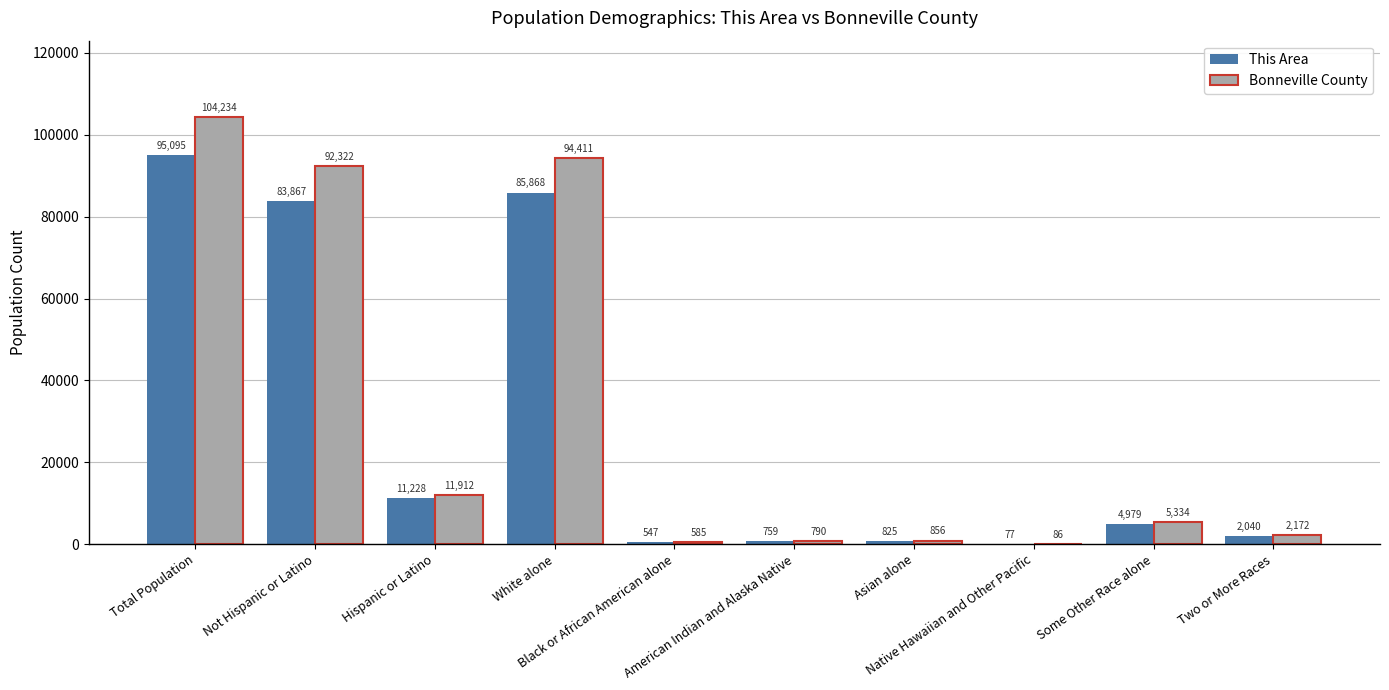

How many distinct data groups are displayed?

2